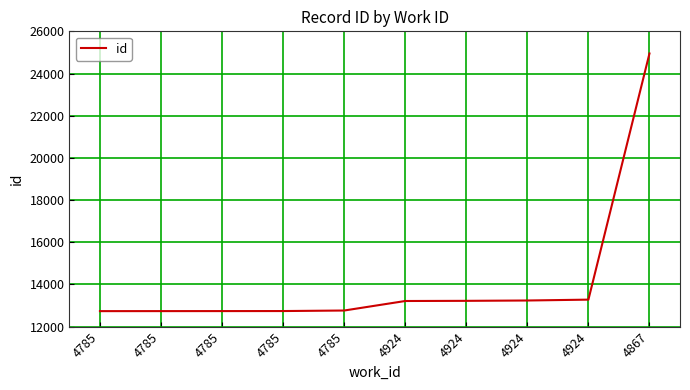

How many lines are shown in the chart?

1